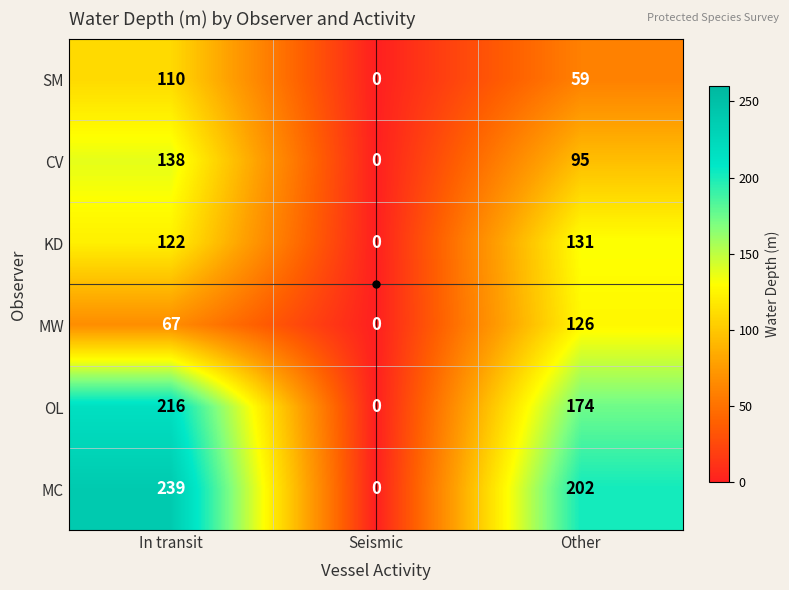

List the labels in order of KD value, smallest first.

Seismic, In transit, Other